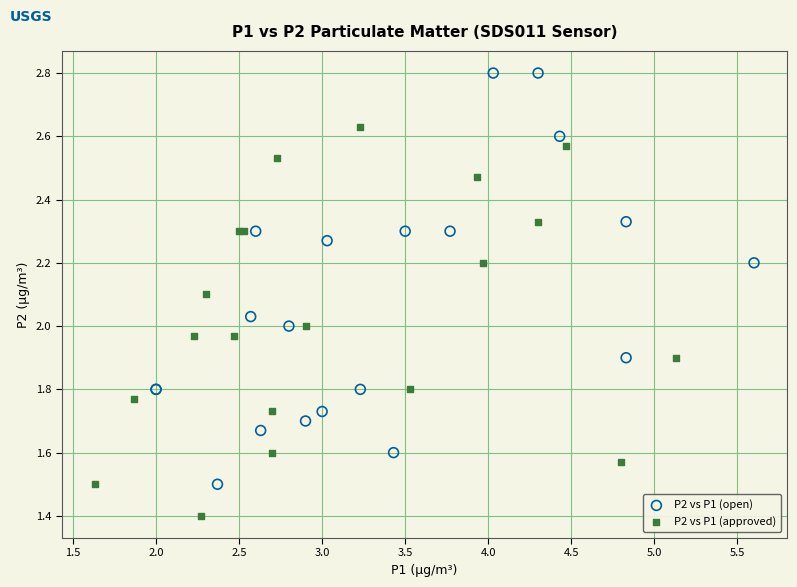

Which series reaches the maximum Y coordinate?

P2 vs P1 (open)